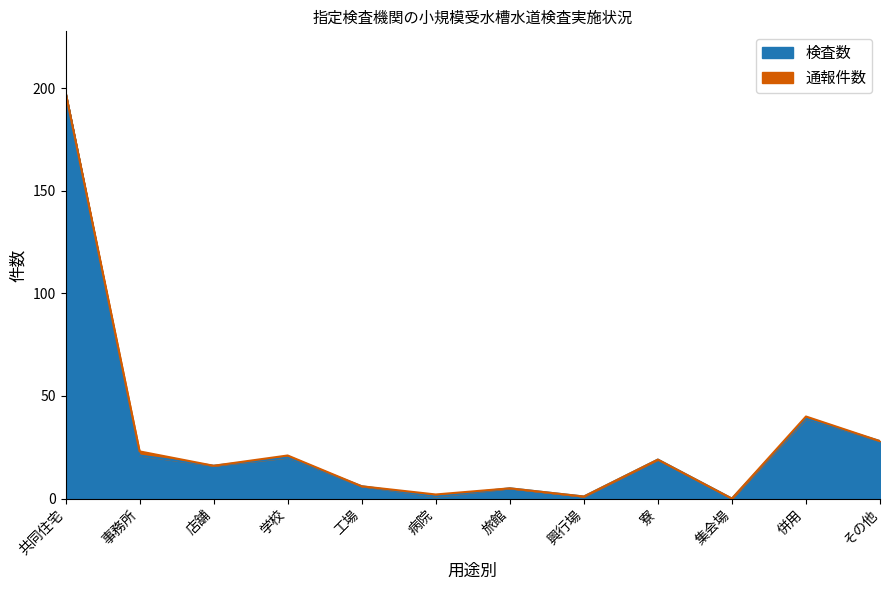

Between 事務所 and 共同住宅, which is larger?

共同住宅